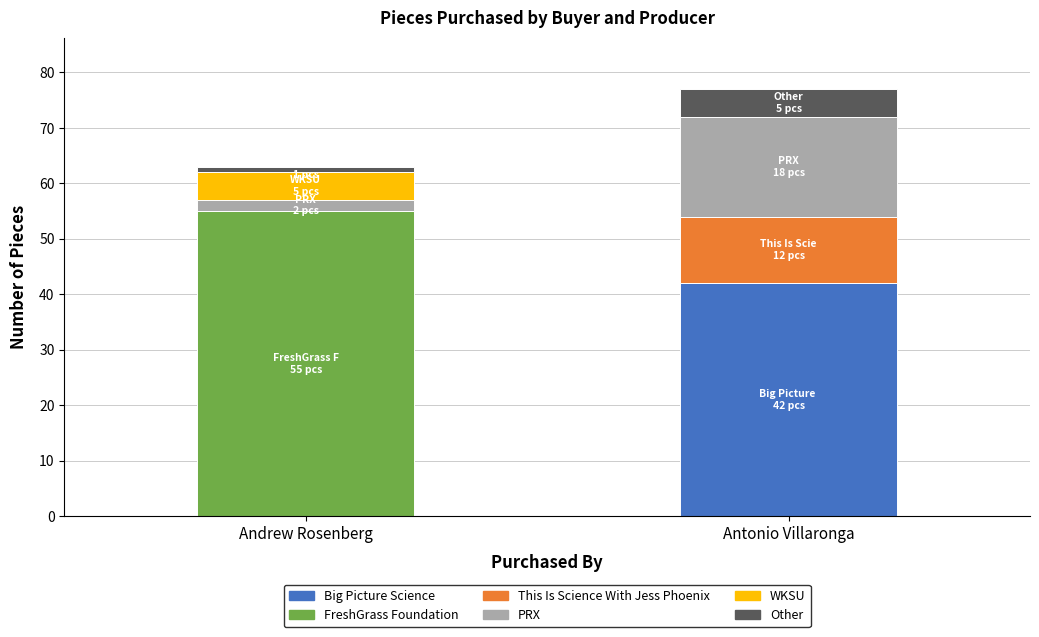

At which label does Big Picture Science reach its peak?

Antonio Villaronga